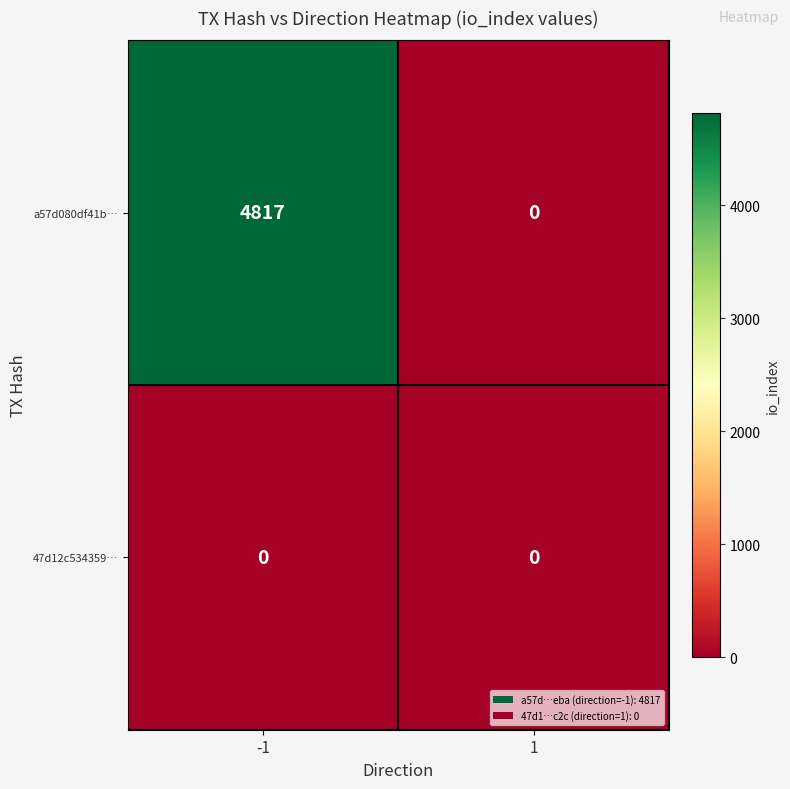

At how many categories does at least one series exceed 2011?

1